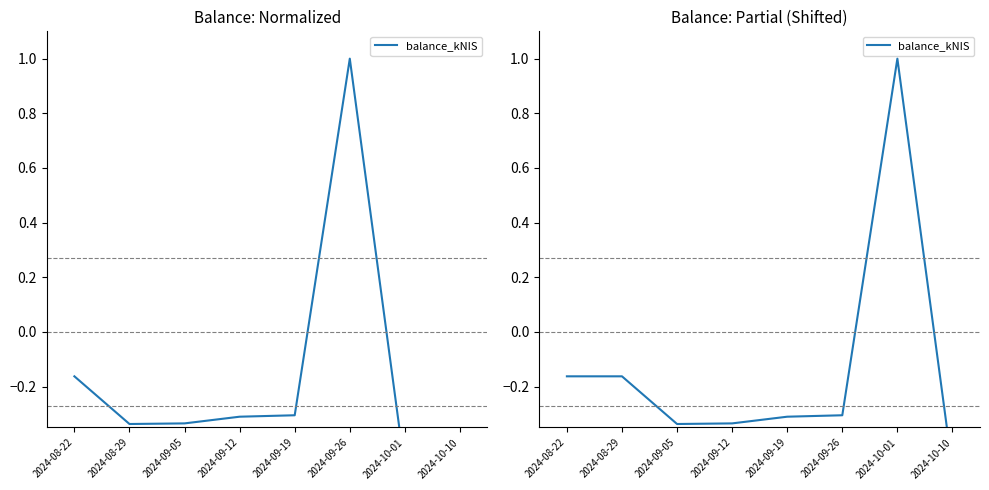

What is the label of the 5th point from the left?

2024-09-19